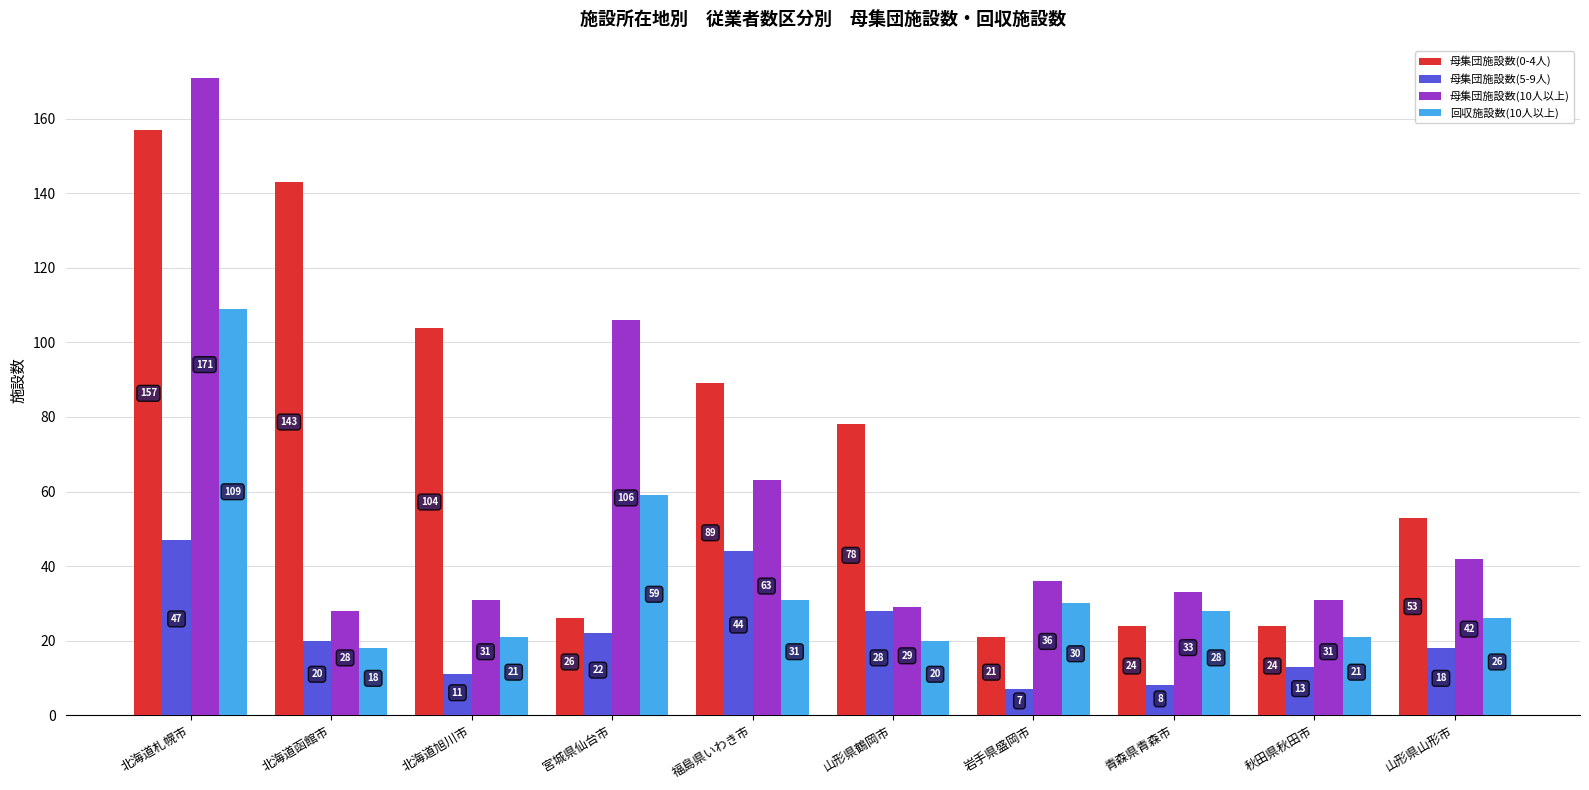

Which category has the highest value in the 母集団施設数(10人以上) series?

北海道札幌市